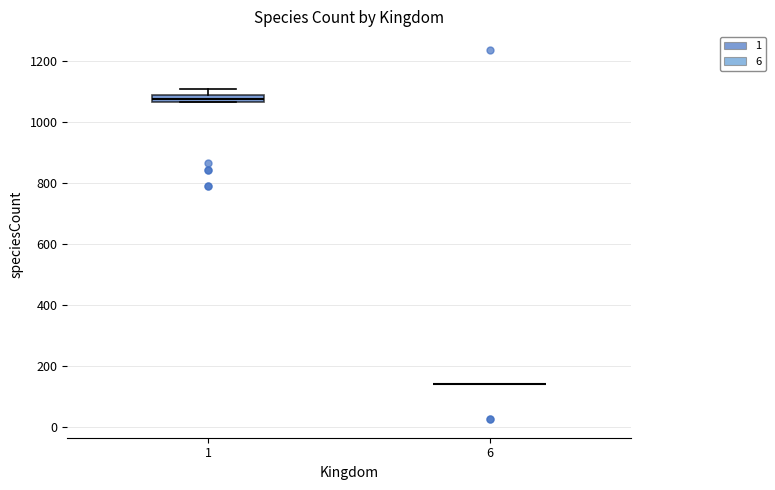

Comparing the boxes themselves (not the whiskers), which one is the tallest?

1